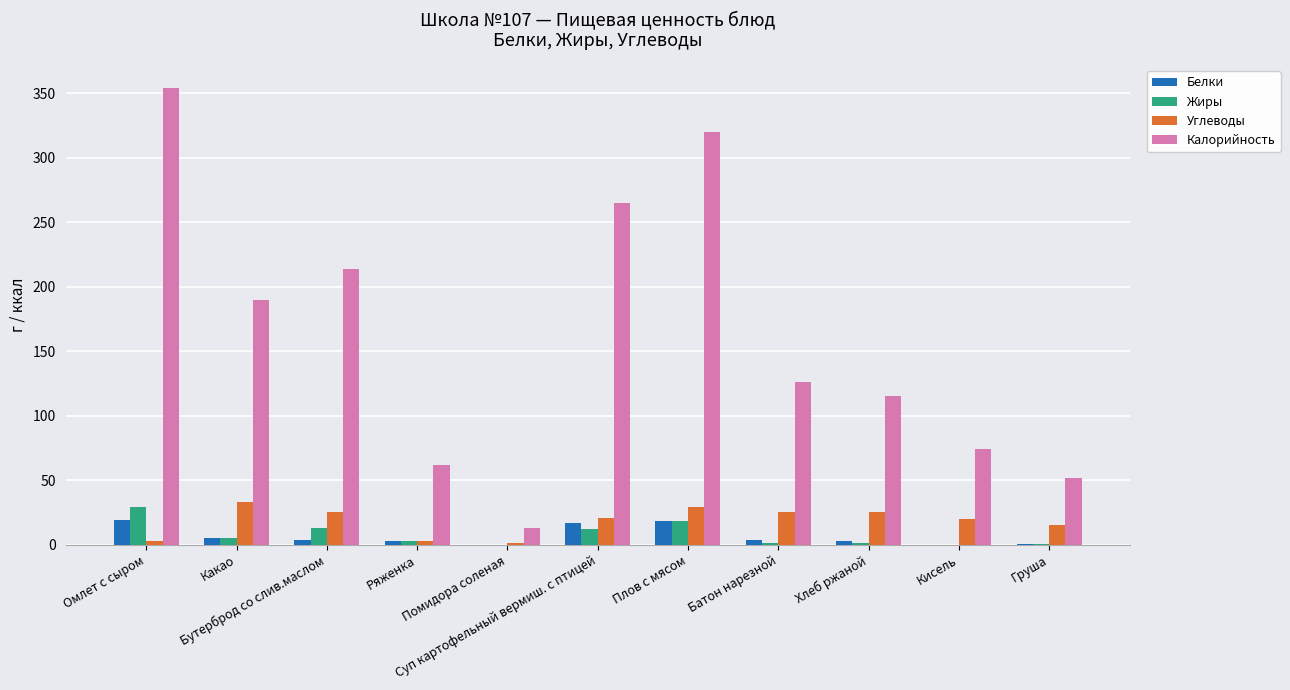

What is the spread (max minus min) of values at Плов с мясом?

302.0